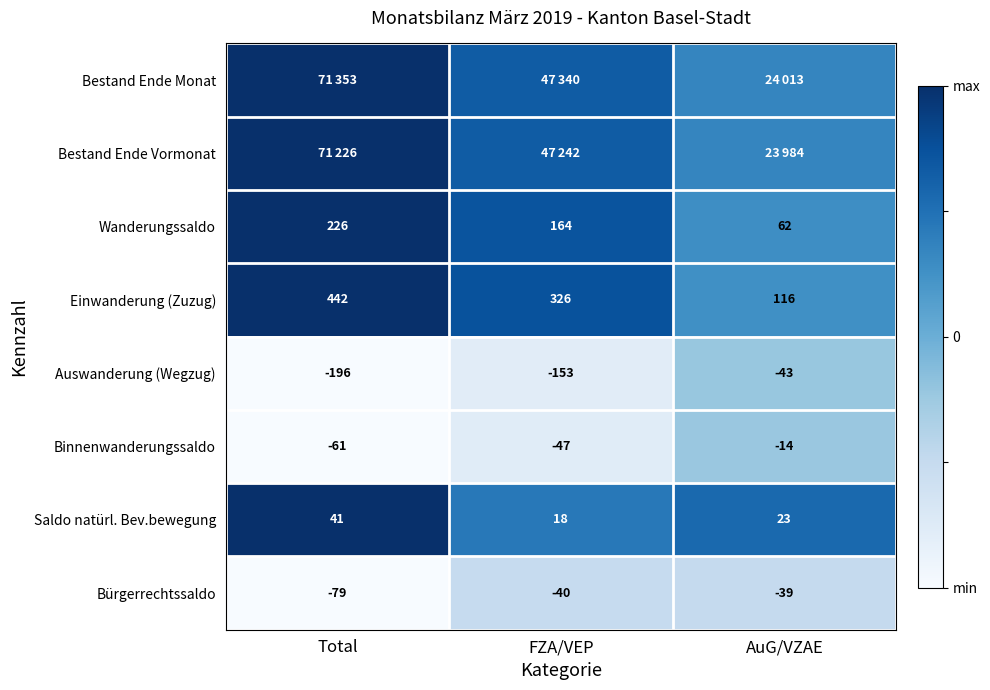

At which label does Einwanderung (Zuzug) first exceed 326?

Total